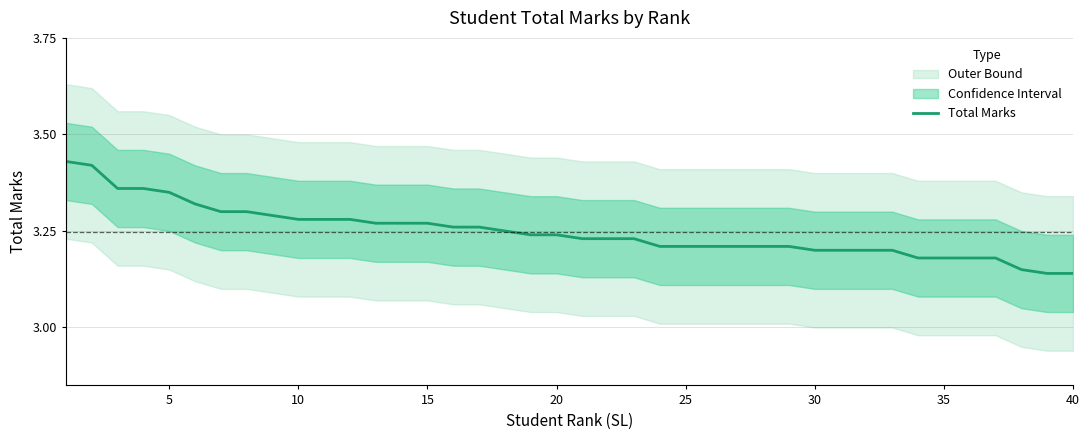

Is it true that Total Marks equals 1.9 at 20?

False